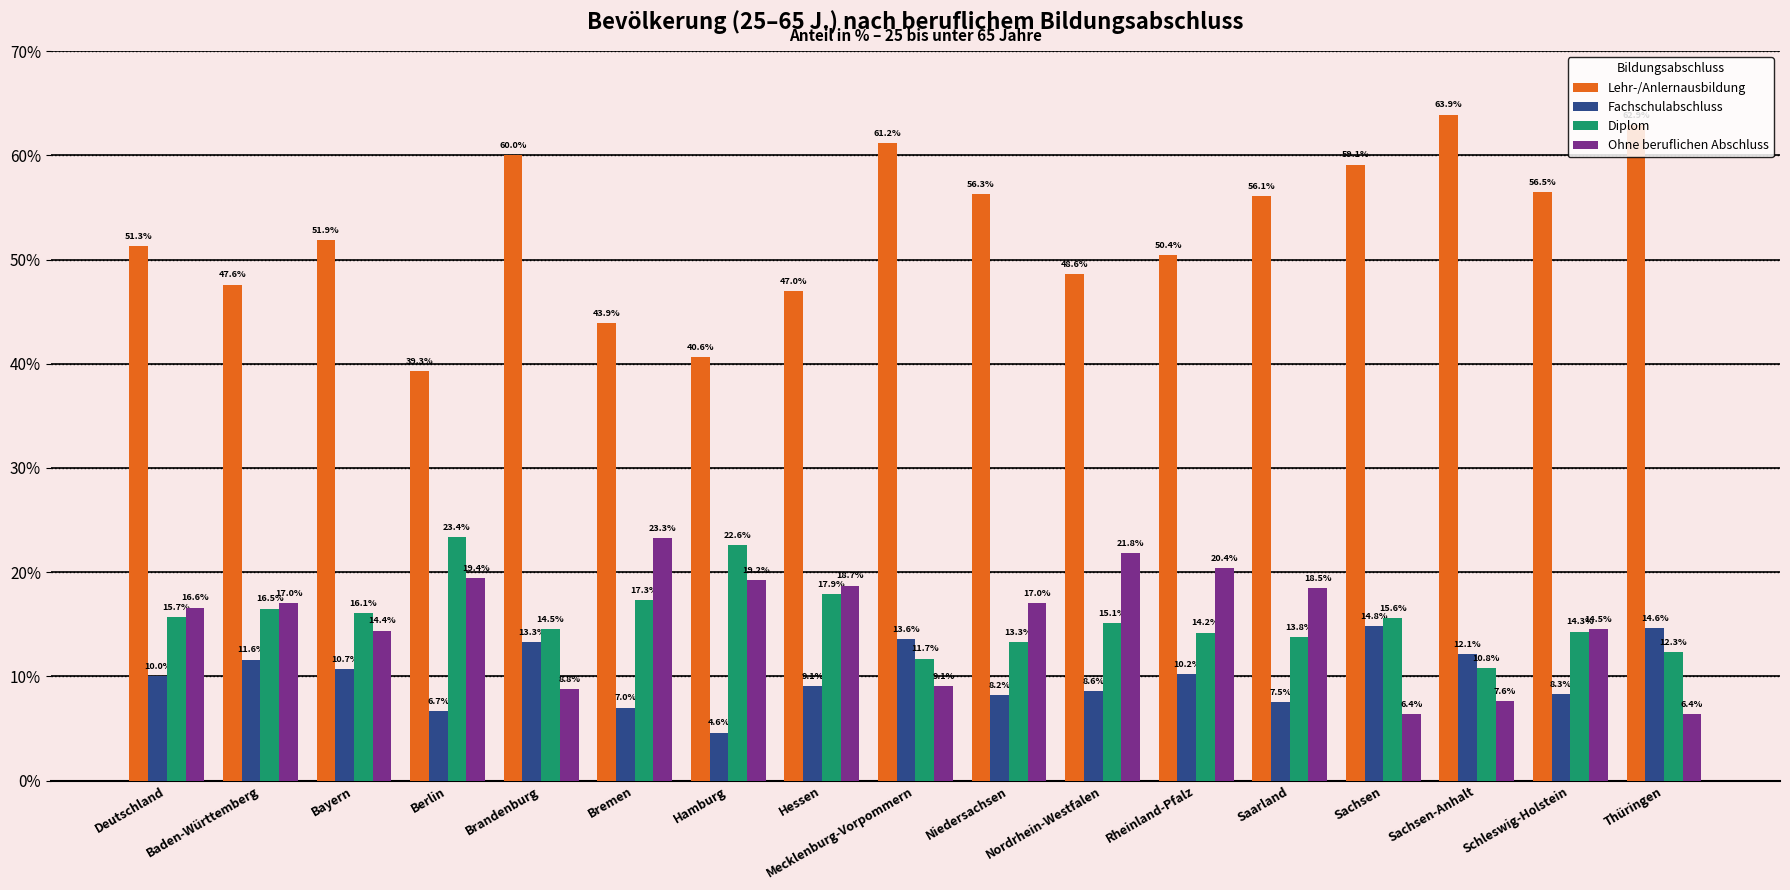

At which category is the sum across all series the highest?

Brandenburg